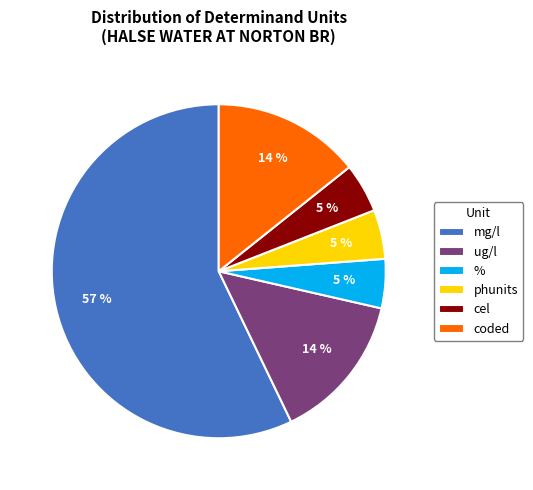

Count the number of slices in the pie.

6